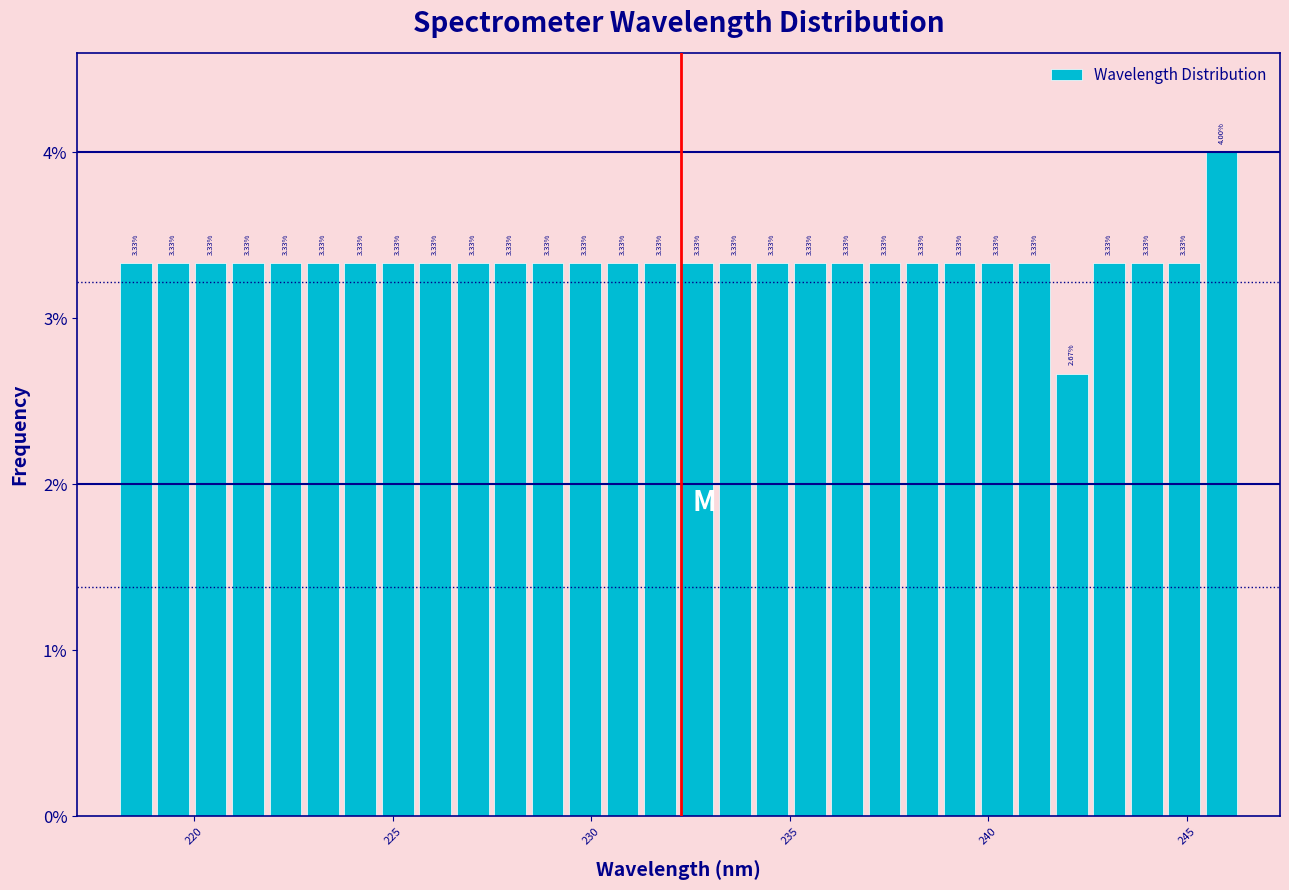

Around what value on the x-axis is the tallest bar? Give the approximate position of its centre, as read against the axis.

246.0